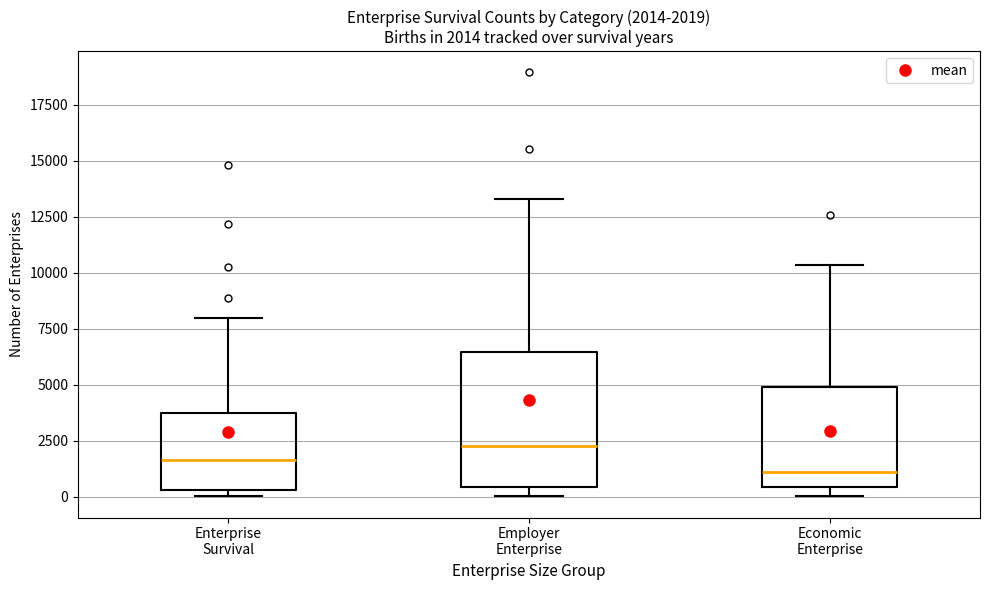

Which box has the lowest median line?

Economic Enterprise